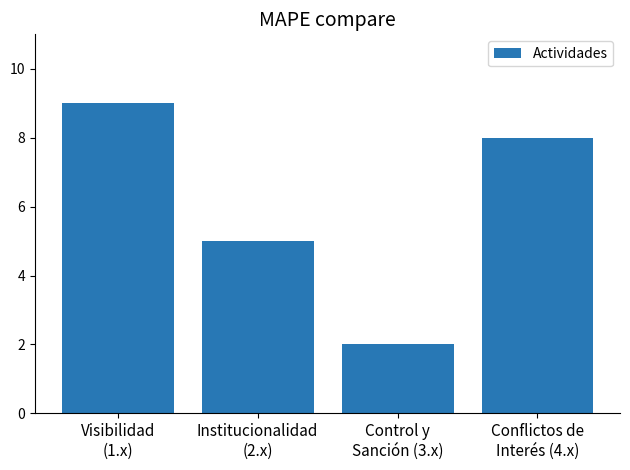

Count the values in the range 5 to 9.

3